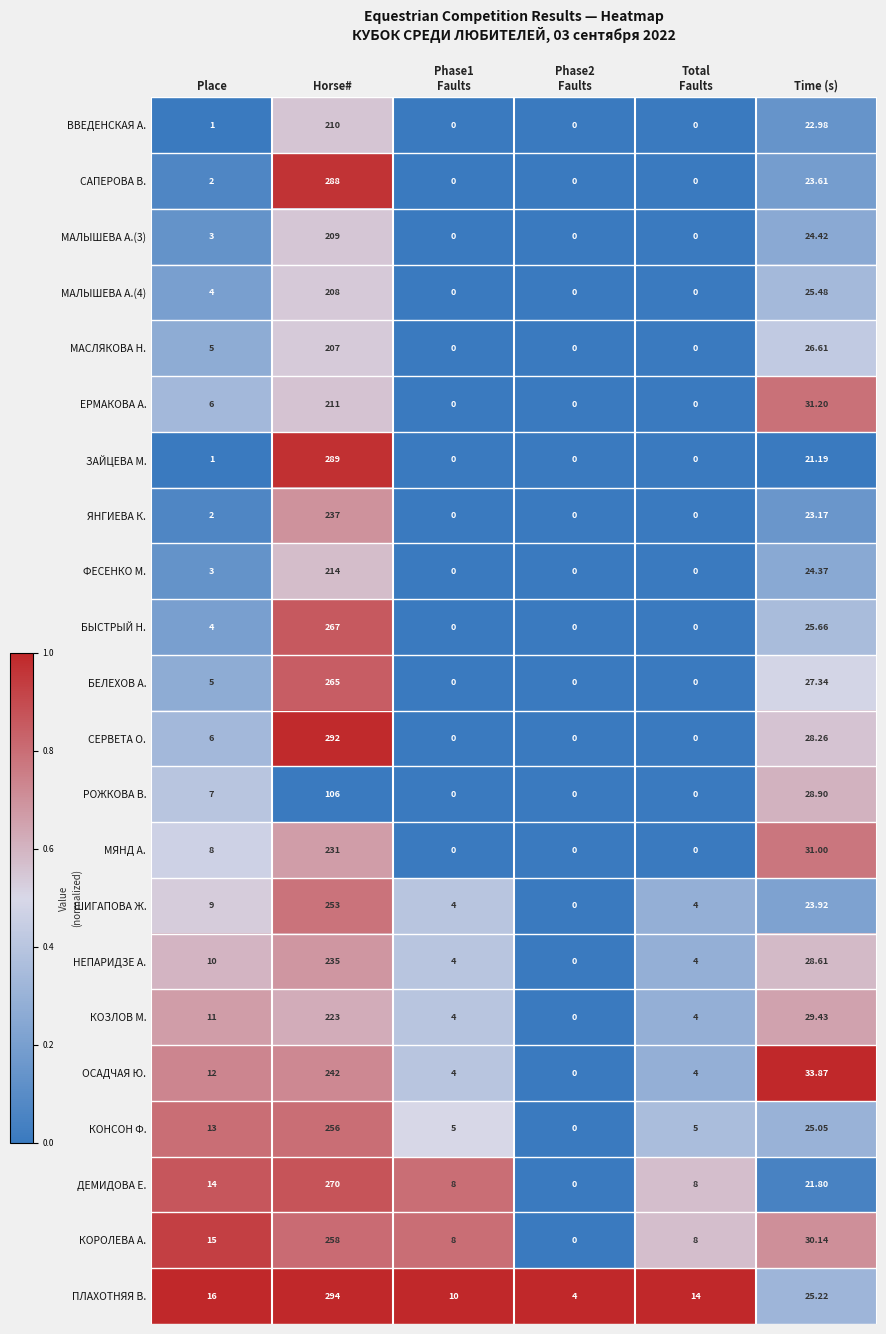

What is the total value across all series at Horse#?

15.6